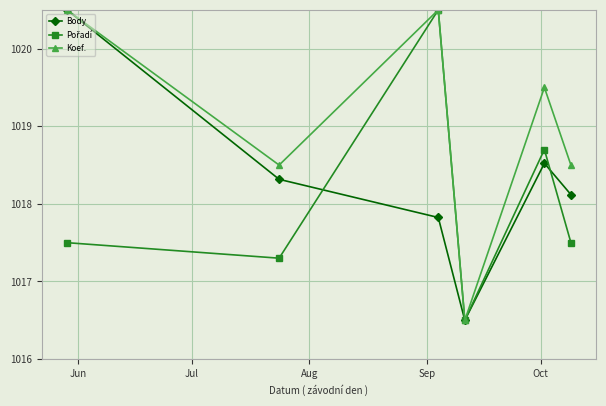

Which series has the largest total across all categories?

Koef.